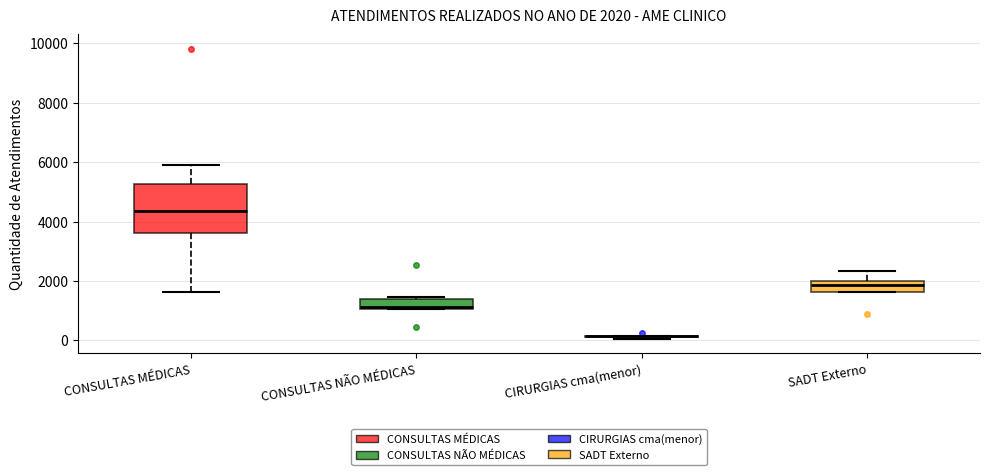

Which box is the tallest, from its lower edge to its upper edge?

CONSULTAS MÉDICAS